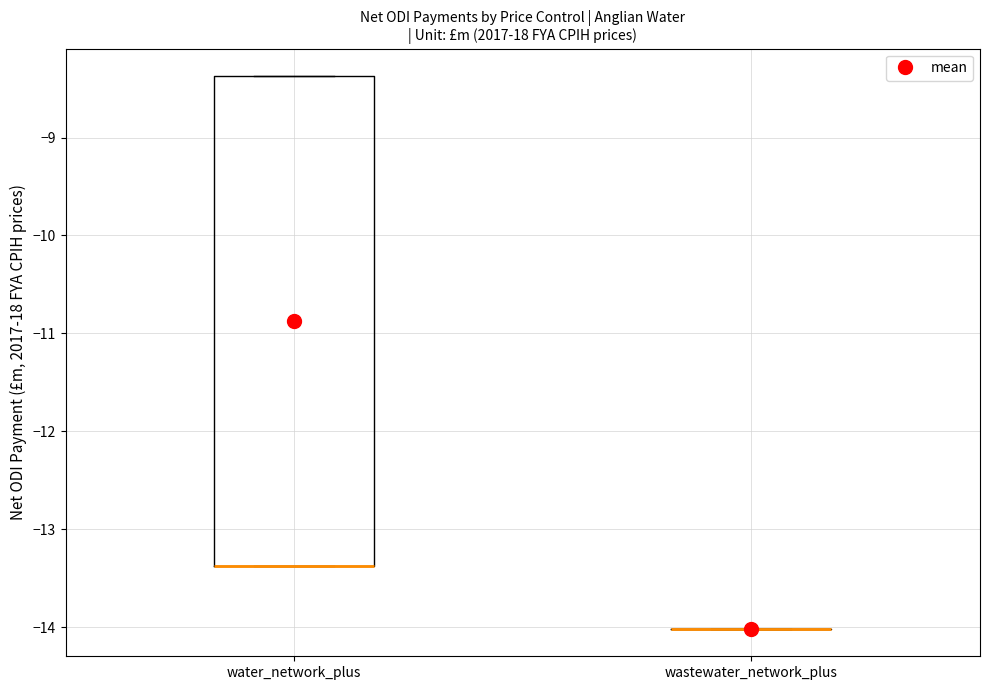

Comparing the boxes themselves (not the whiskers), which one is the tallest?

water_network_plus